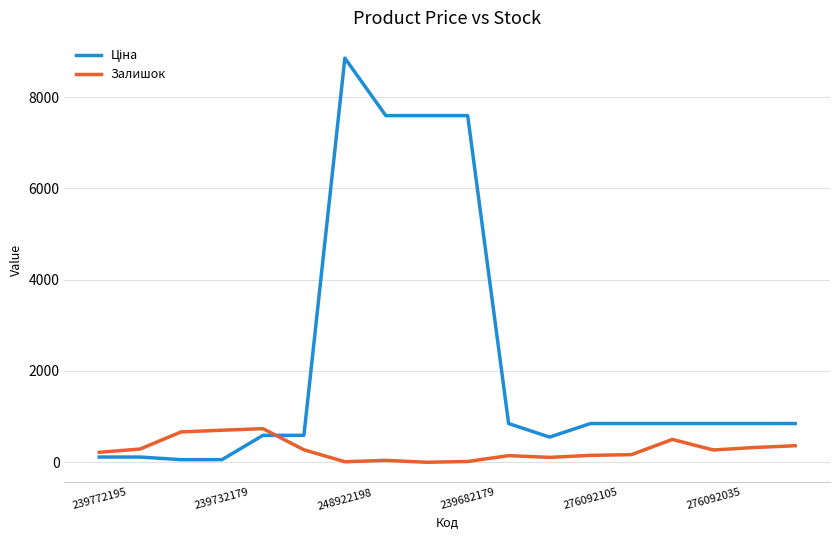

What is the greatest value displayed?

8856.7